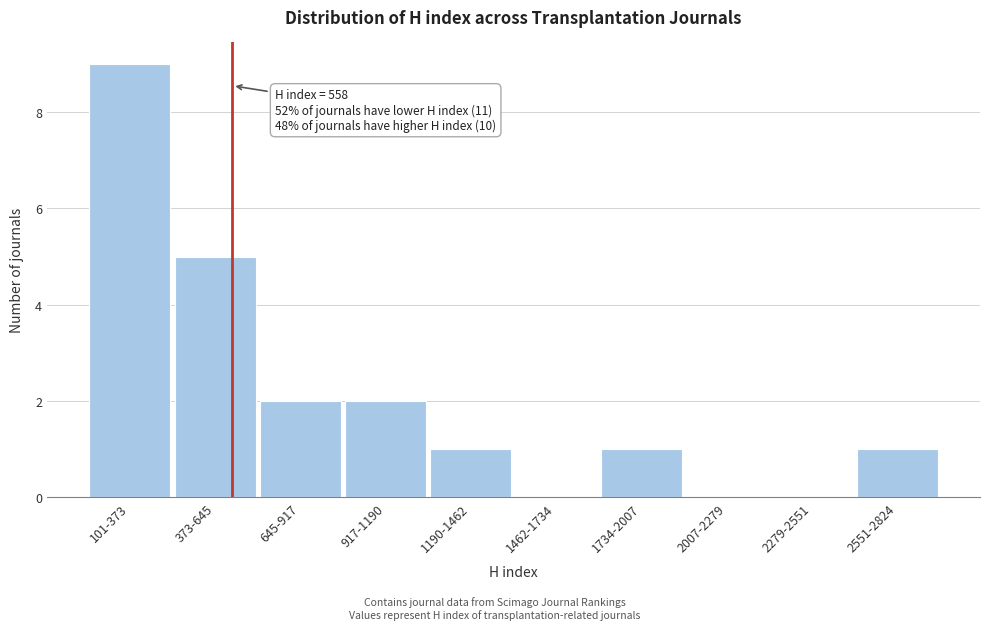

Reading left to right, transcribe all the data shown in this chart.

101-373=9	373-645=5	645-917=2	917-1190=2	1190-1462=1	1462-1734=0	1734-2007=1	2007-2279=0	2279-2551=0	2551-2824=1